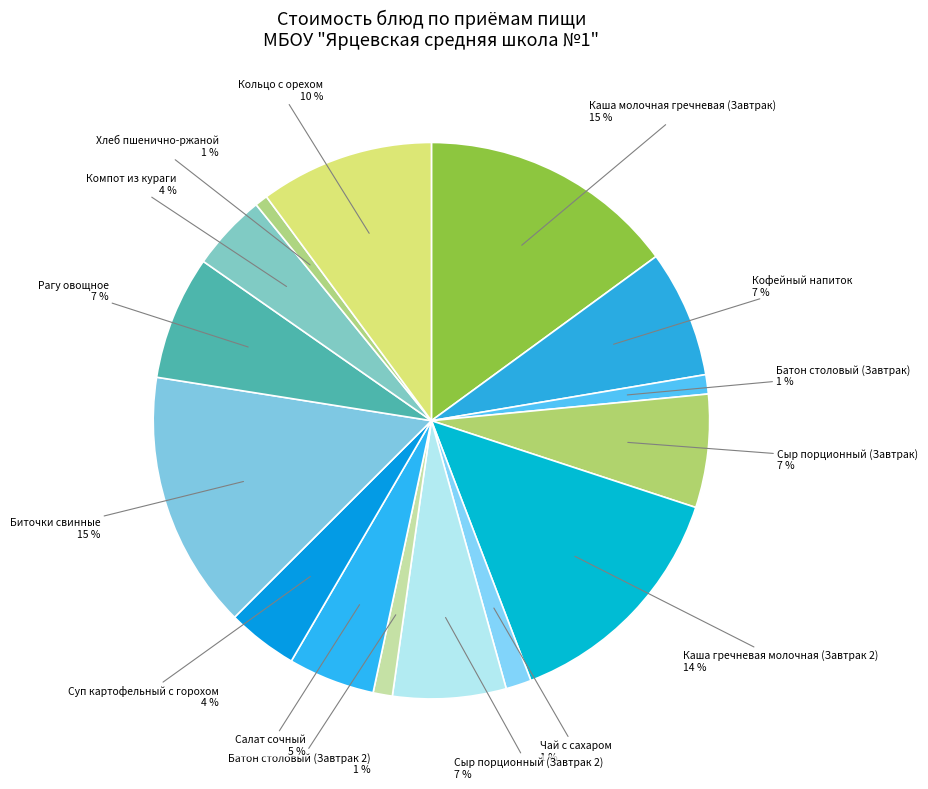

Count the number of slices in the pie.

15